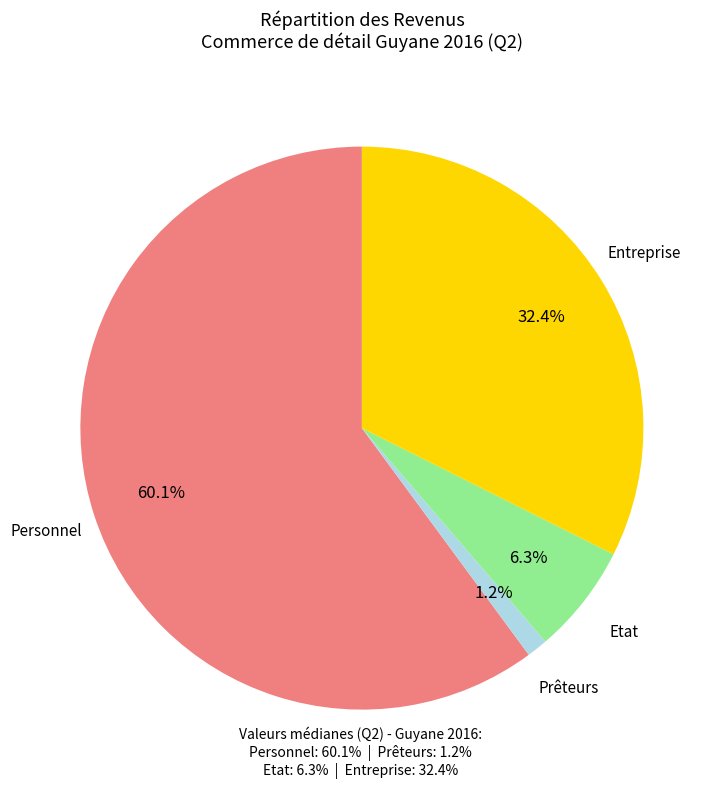

Is there a majority slice in this chart?

Yes